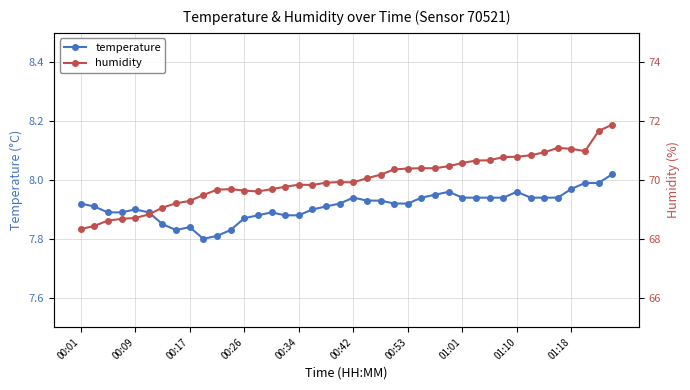

Which series changed the most between 00:01 and 25?

humidity